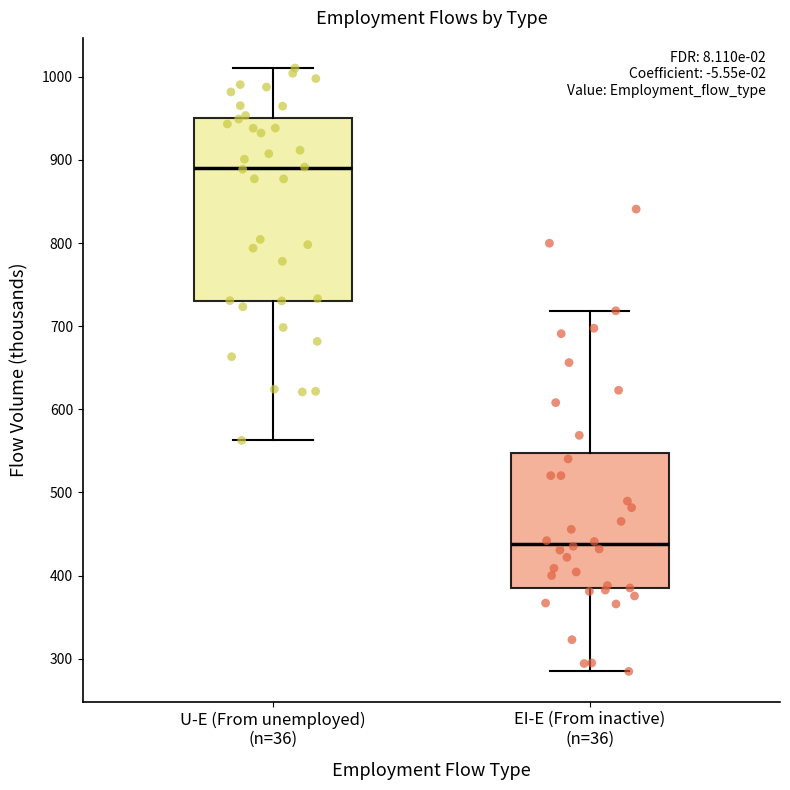

Which box has the highest median line?

U-E (From unemployed) (n=36)